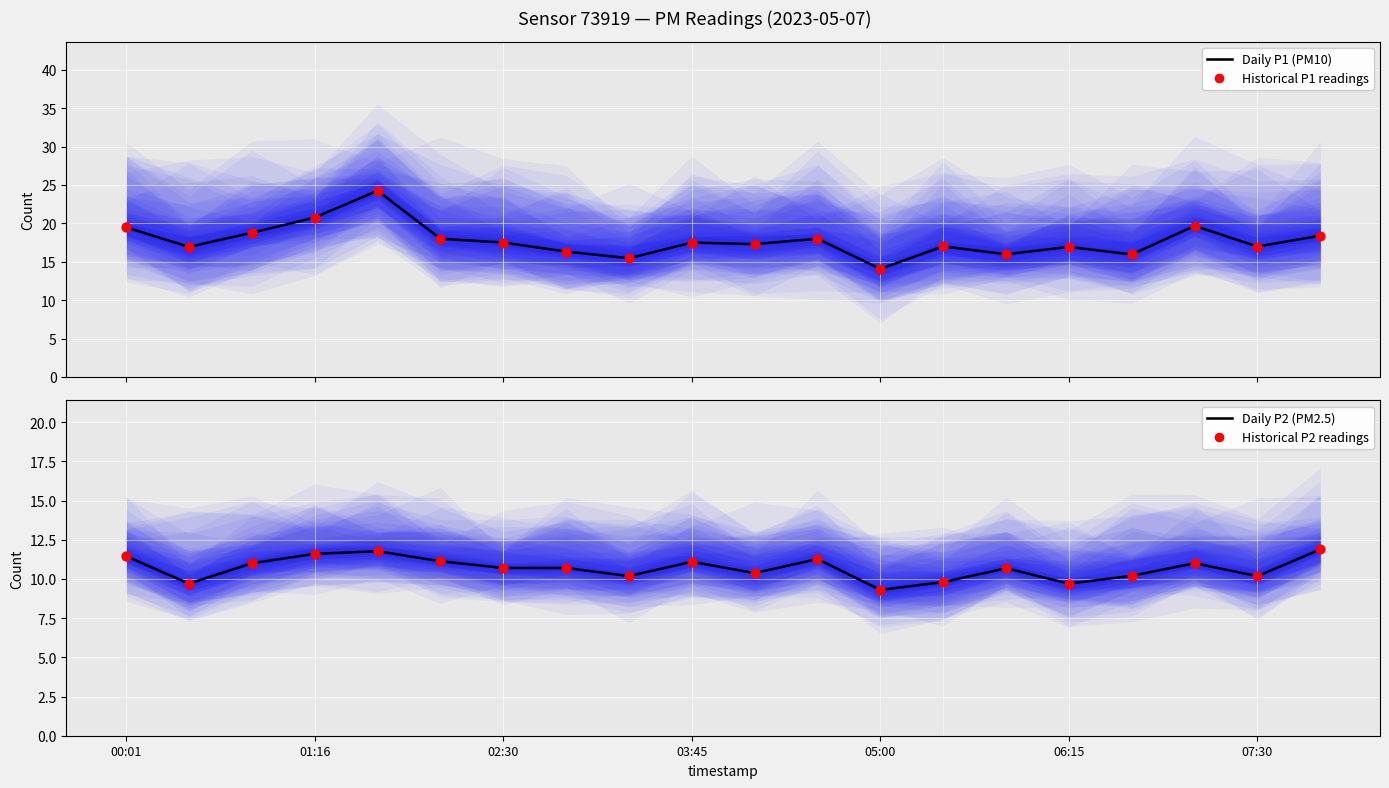

Which series reaches the maximum Y coordinate?

Daily P1 (PM10)